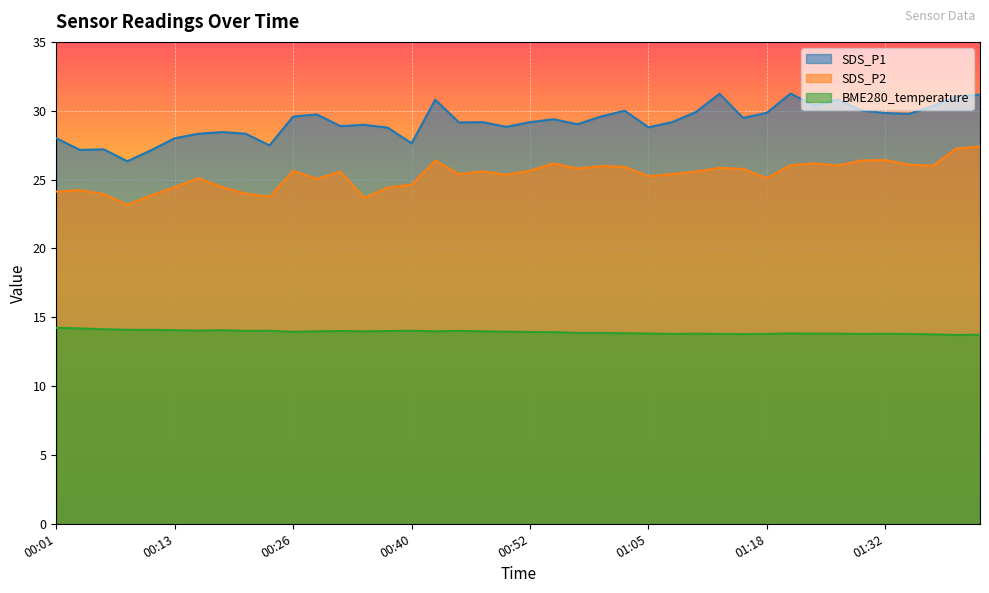

True or false: SDS_P1 and BME280_temperature intersect in this chart.

False